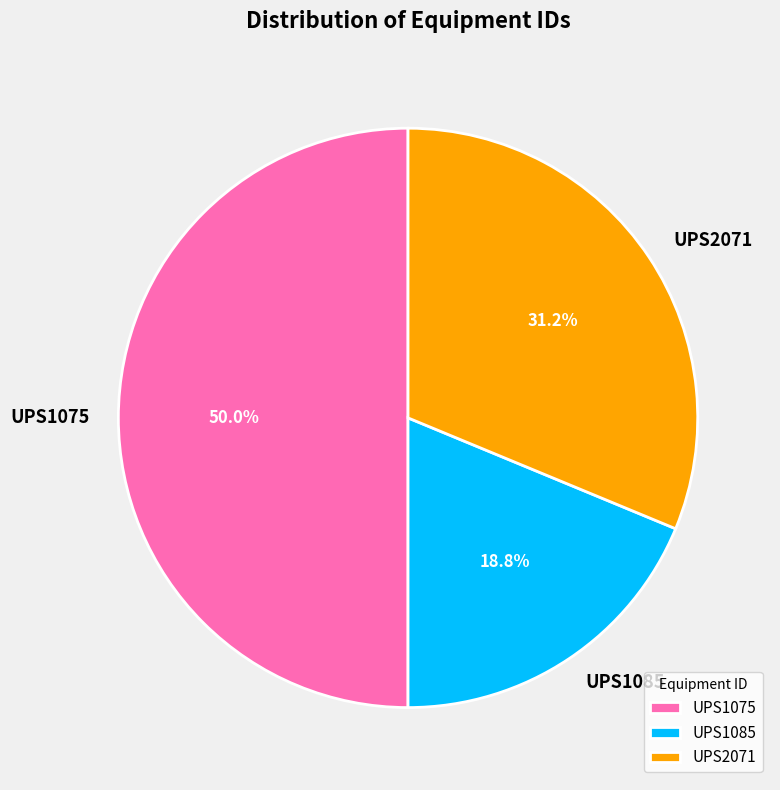

Does UPS2071 represent more than half of the total?

No